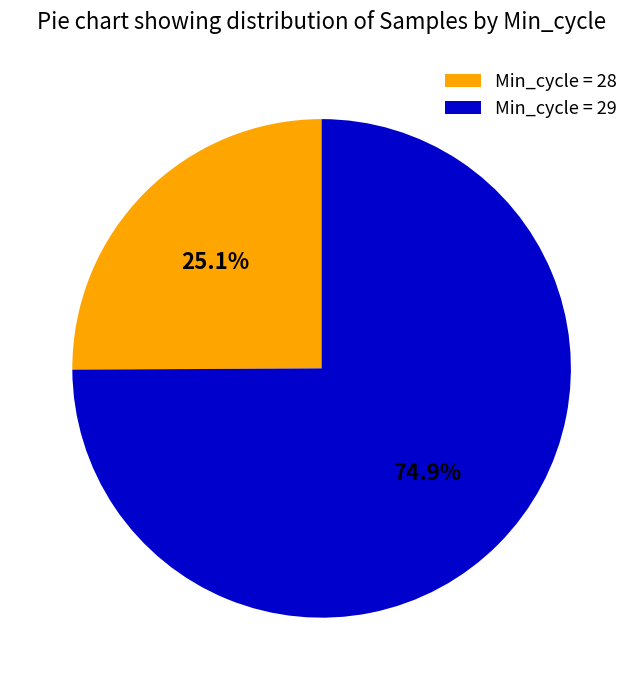

How many segments does this pie chart have?

2